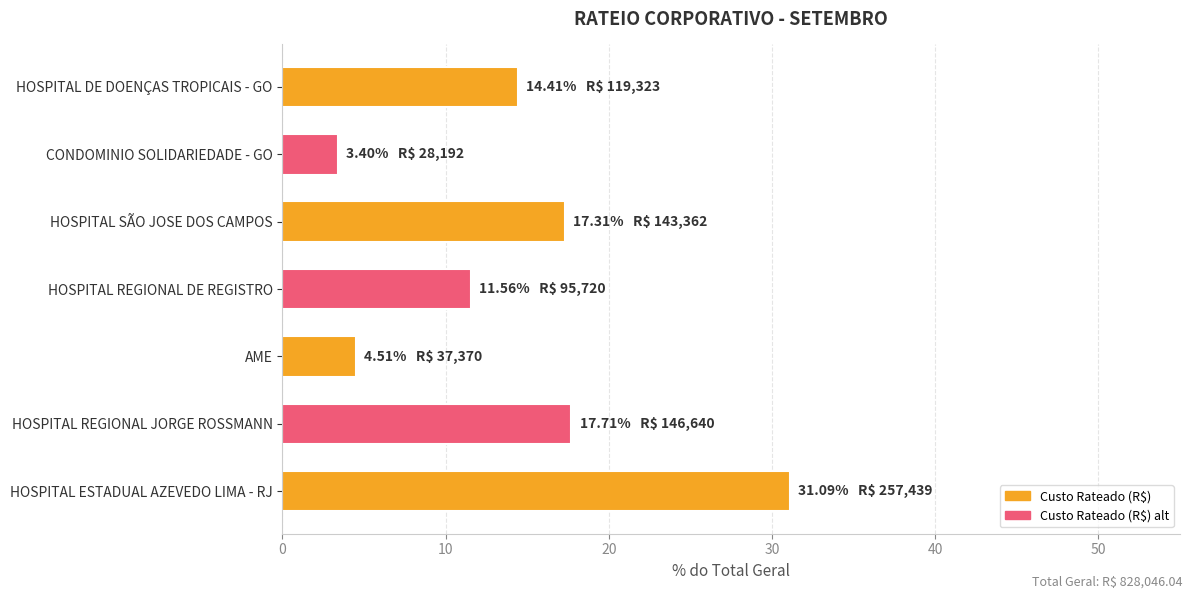

Reading bottom to top, extract all data points from this chart.

31.1	17.7	4.5	11.6	17.3	3.4	14.4